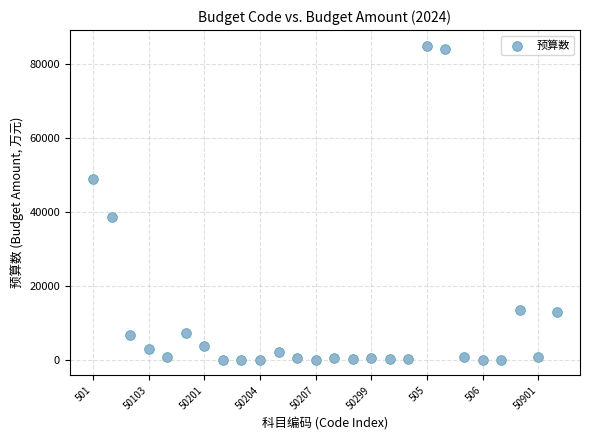

What is the range of Y values (max minus min)?

84854.8